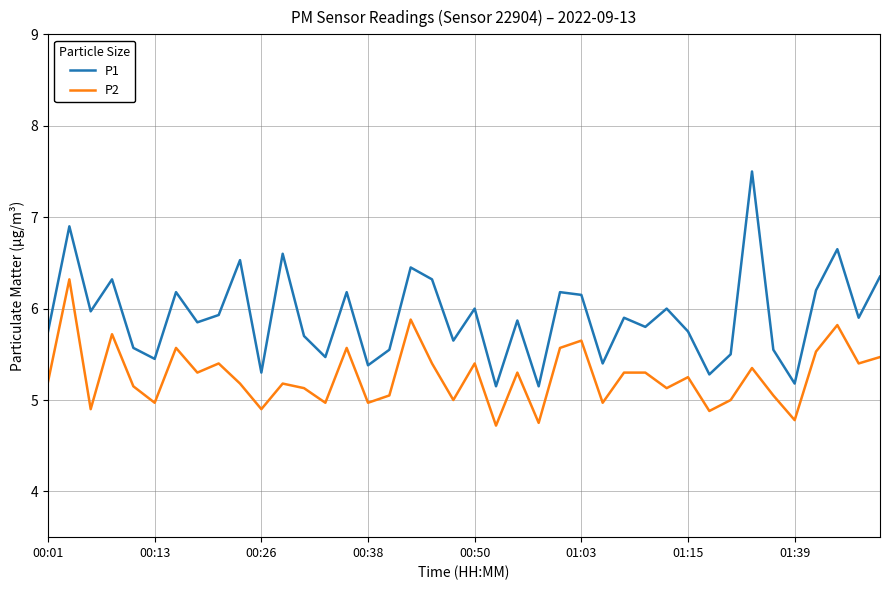

How many lines are shown in the chart?

2